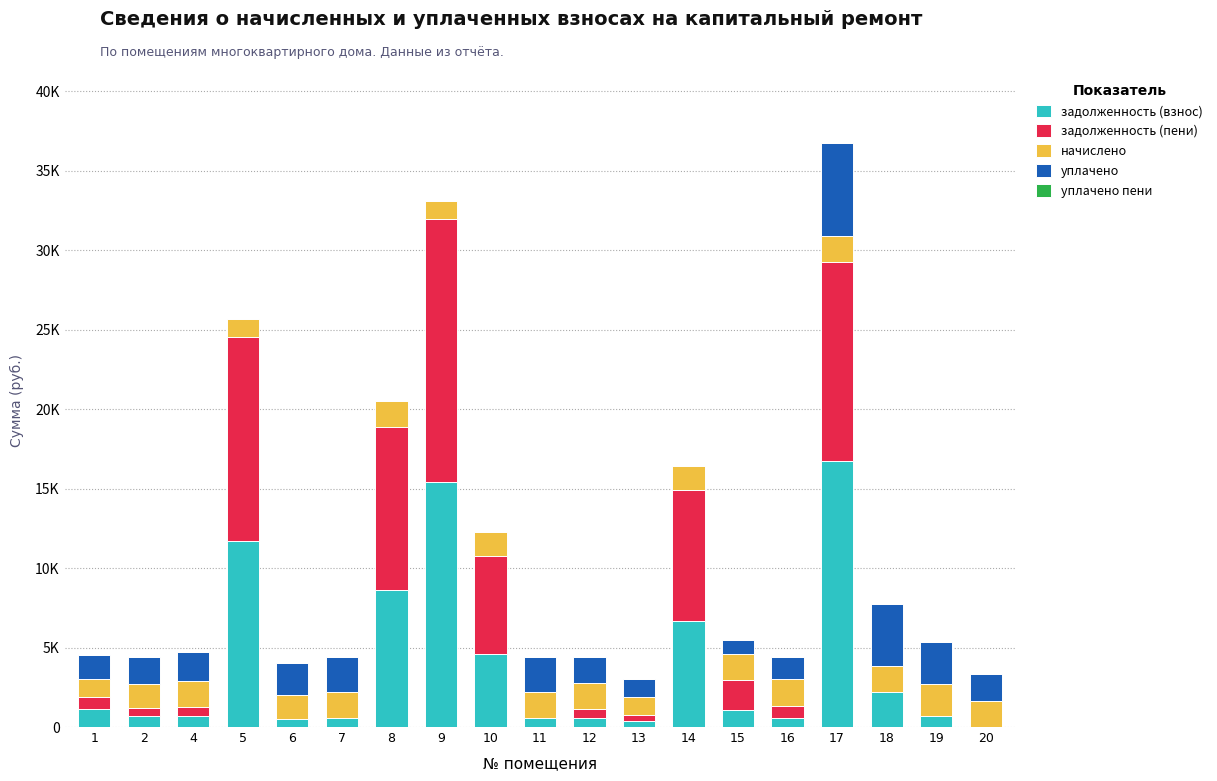

At which category is the sum across all series the highest?

17